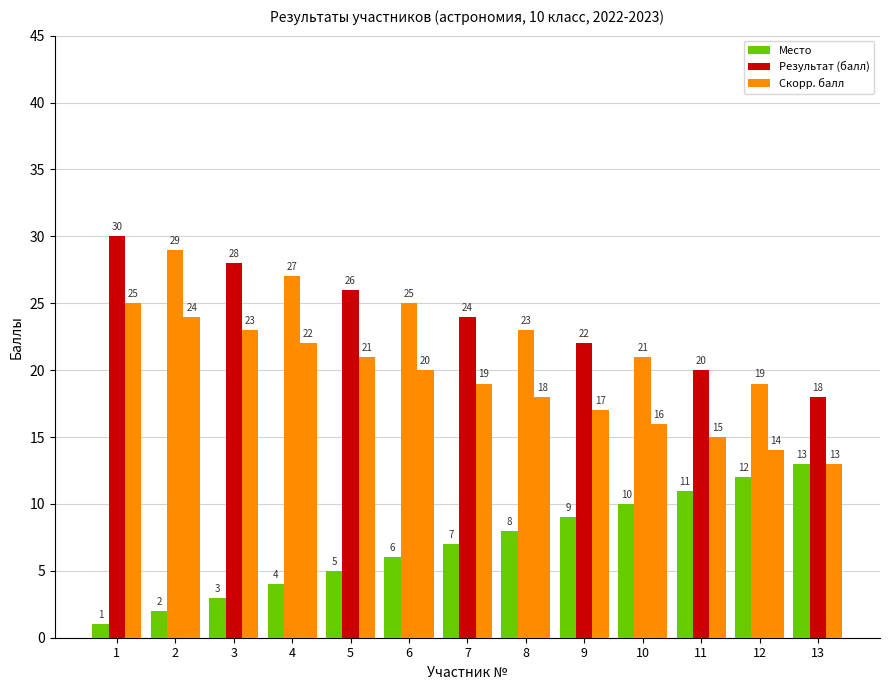

What is the difference between the Место values at 10 and 1?

9